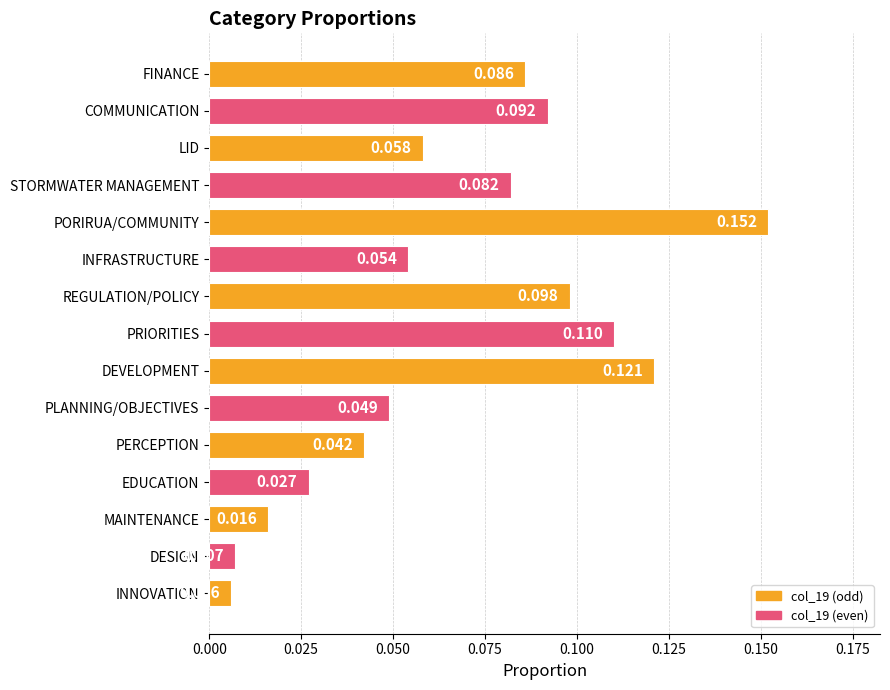

Are the bars grouped side by side (vs. stacked)?

No